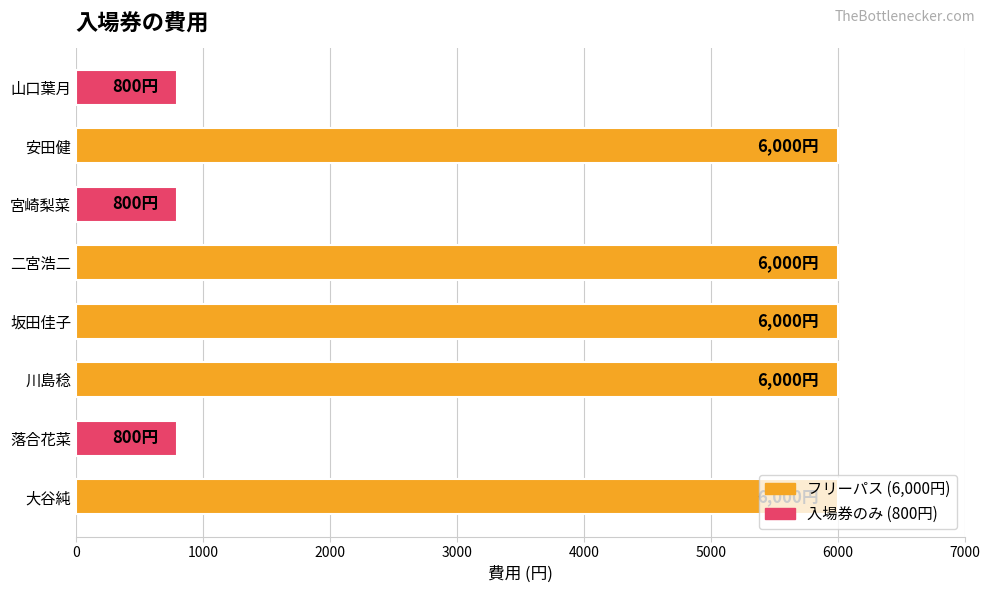

Does the chart contain any negative values?

No